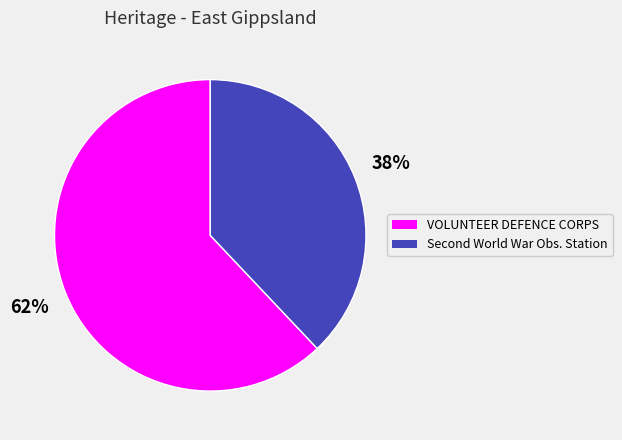

Count the number of slices in the pie.

2